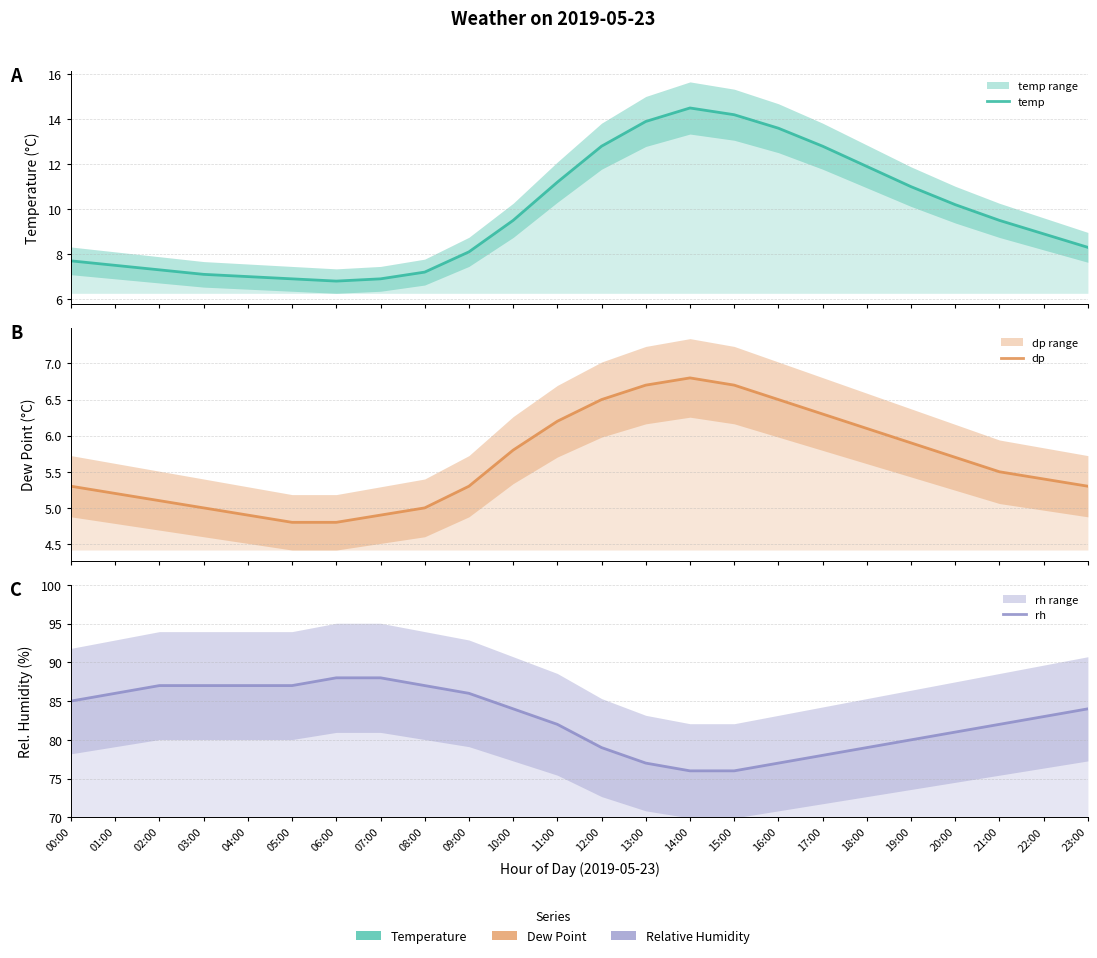

Between 07:00 and 14:00, which is larger?

14:00